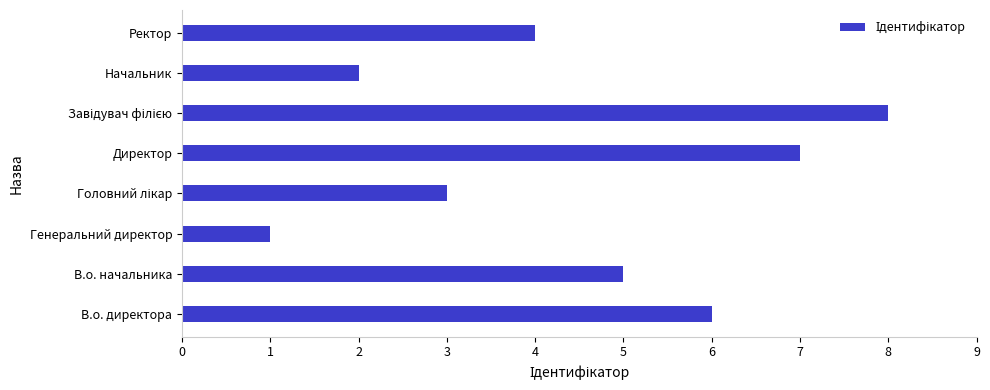

Are the bars horizontal?

Yes